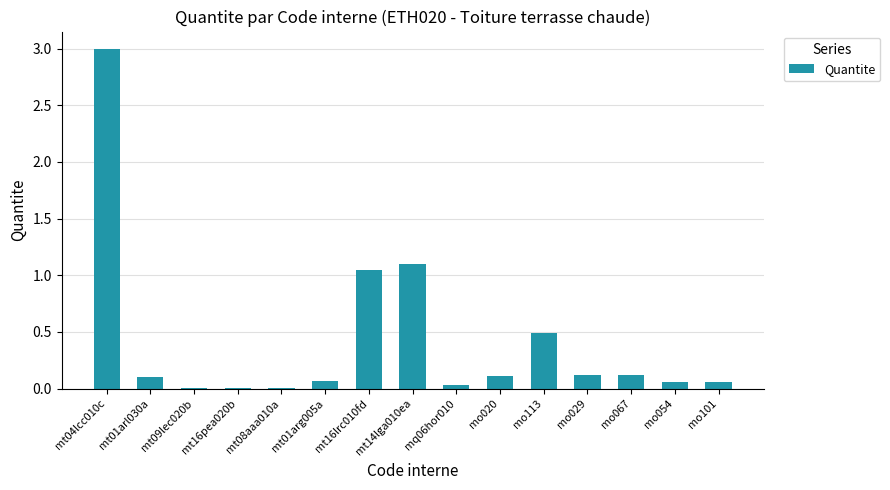

Which has a higher value, mt16lrc010fd or mt08aaa010a?

mt16lrc010fd